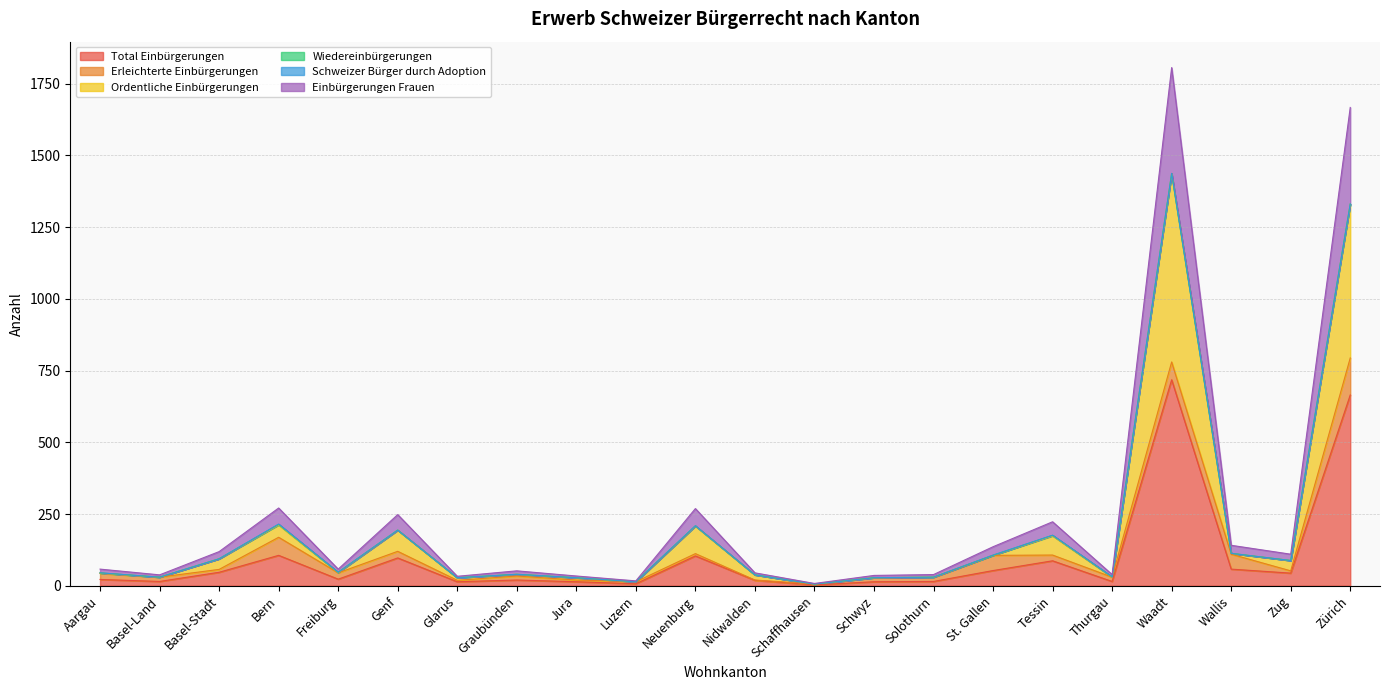

Which category has the lowest value in the Ordentliche Einbürgerungen series?

Schaffhausen